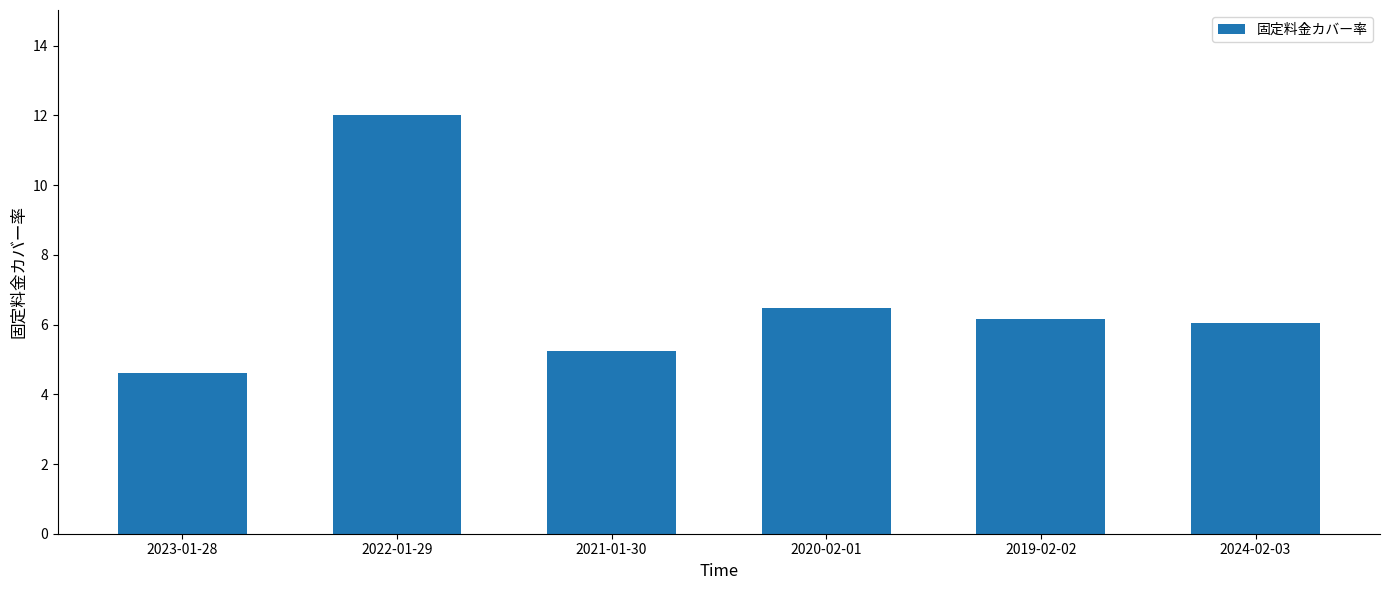

Does the chart contain stacked bars?

No